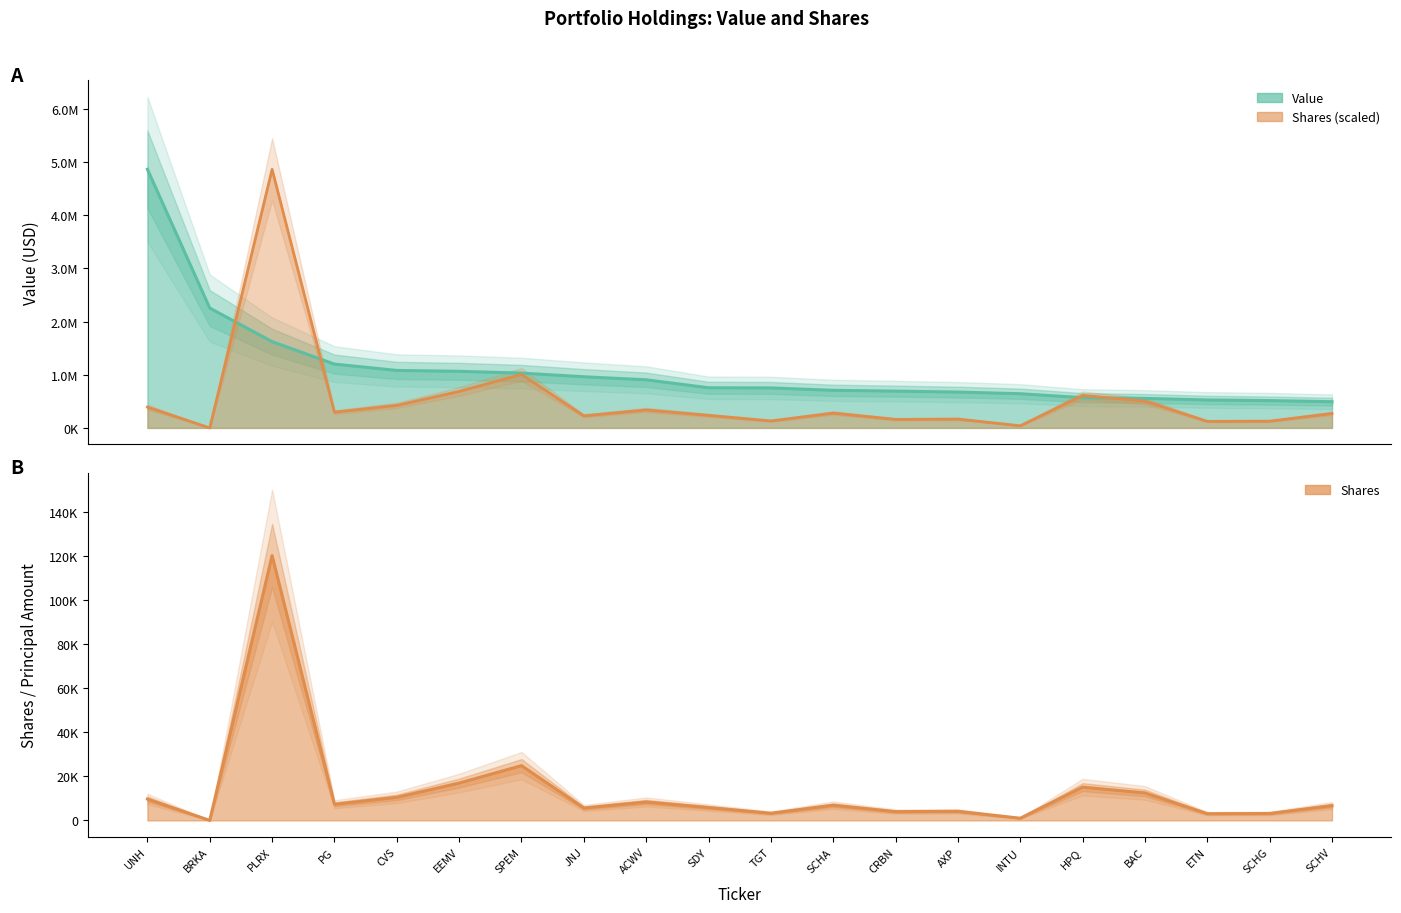

Does the chart have visible grid lines?

No